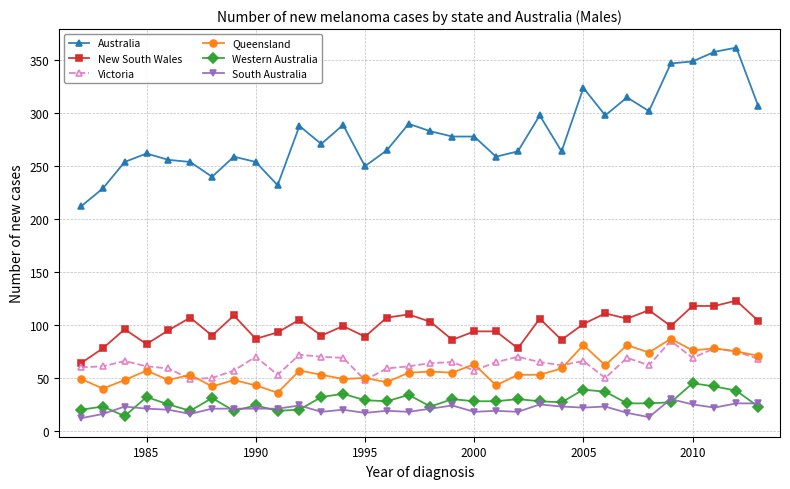

In Victoria, how many points are higher than both neighbors (excluding endpoints)?

9